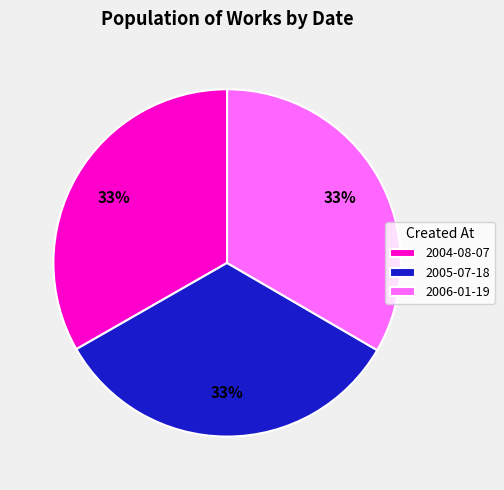

Approximately how many times larger is the value at 2004-08-07 compared to 2006-01-19?

1.0